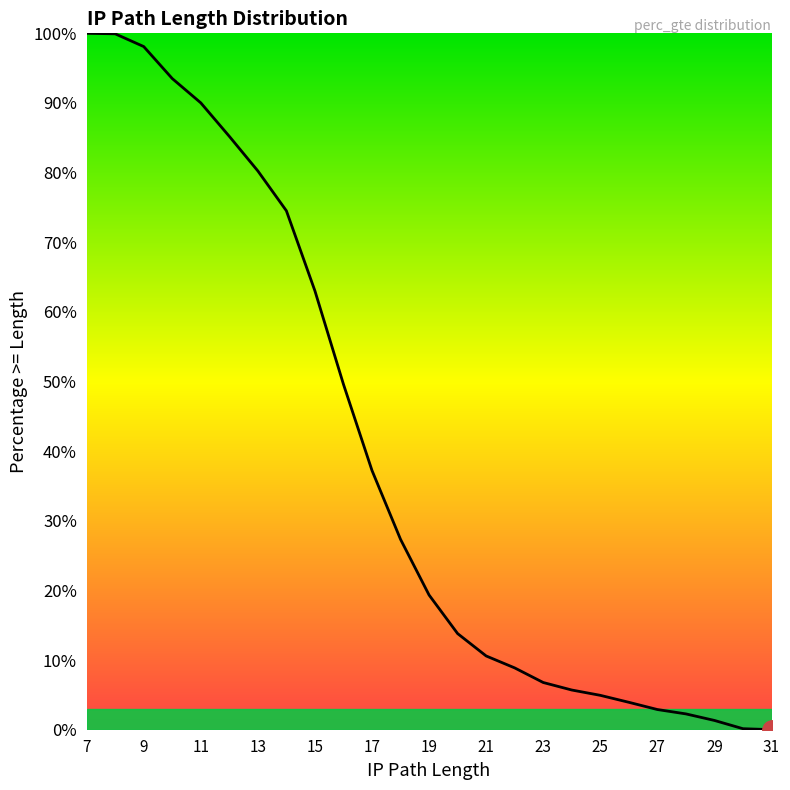

What is the difference between the second highest and minimum values?

1.0